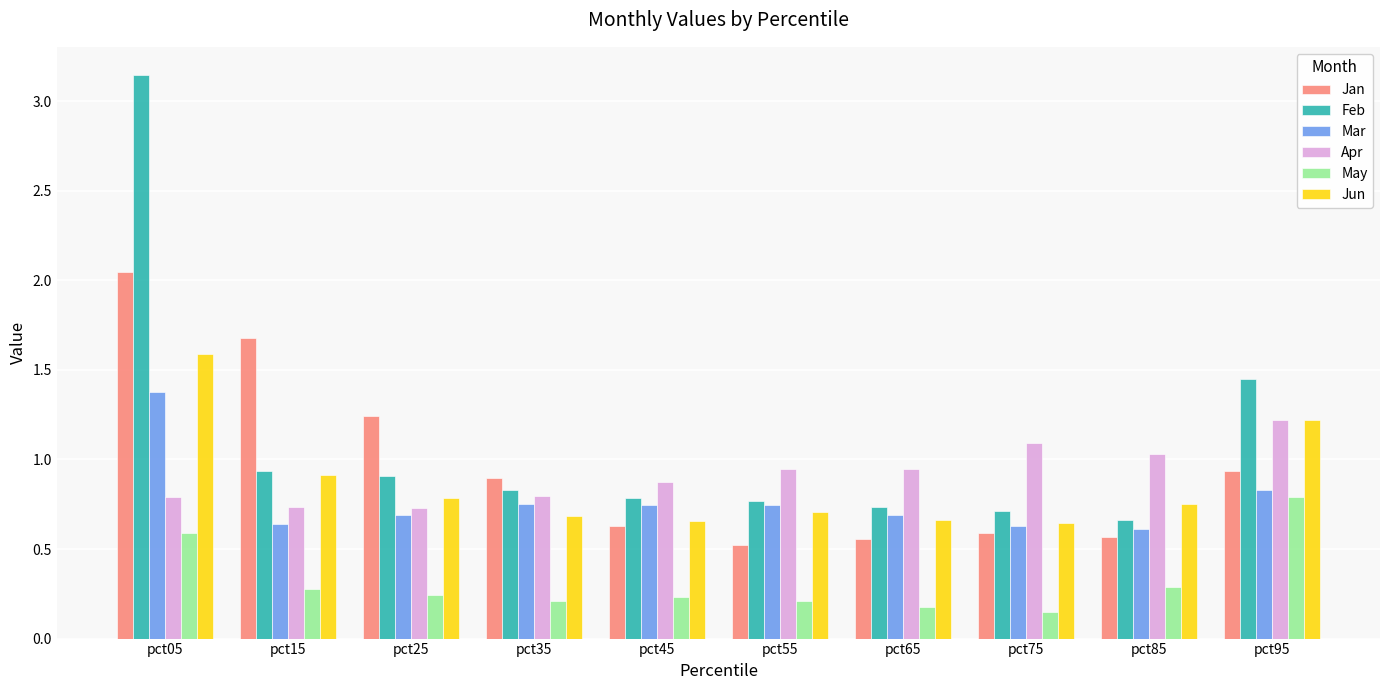

What are all the series names shown in the legend?

Jan, Feb, Mar, Apr, May, Jun